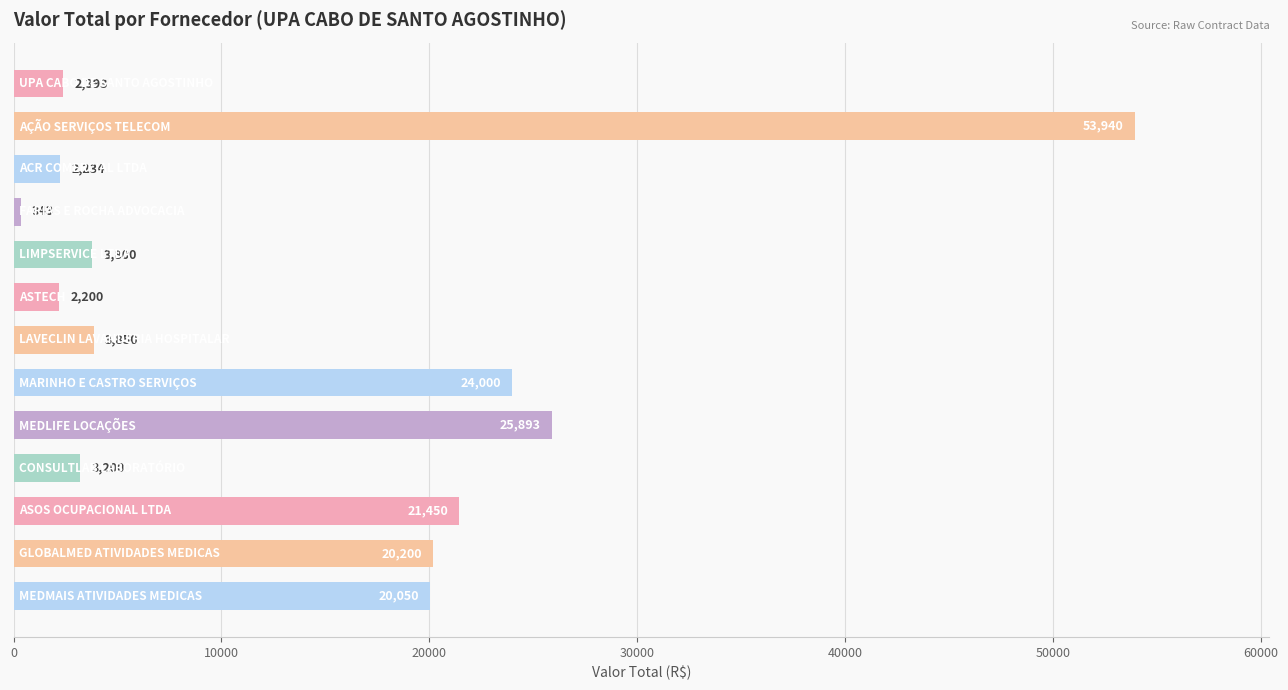

What is the value of the 12th bar from the top?

20200.0